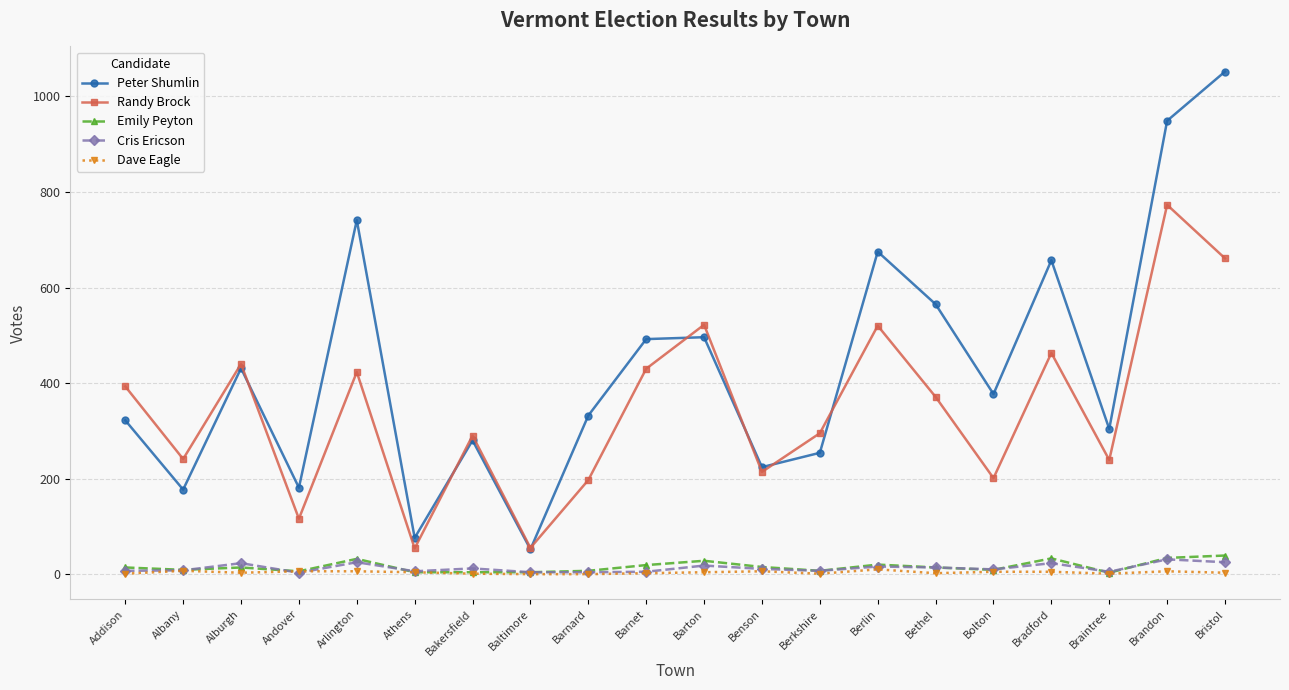

What position from the left is Bakersfield?

7